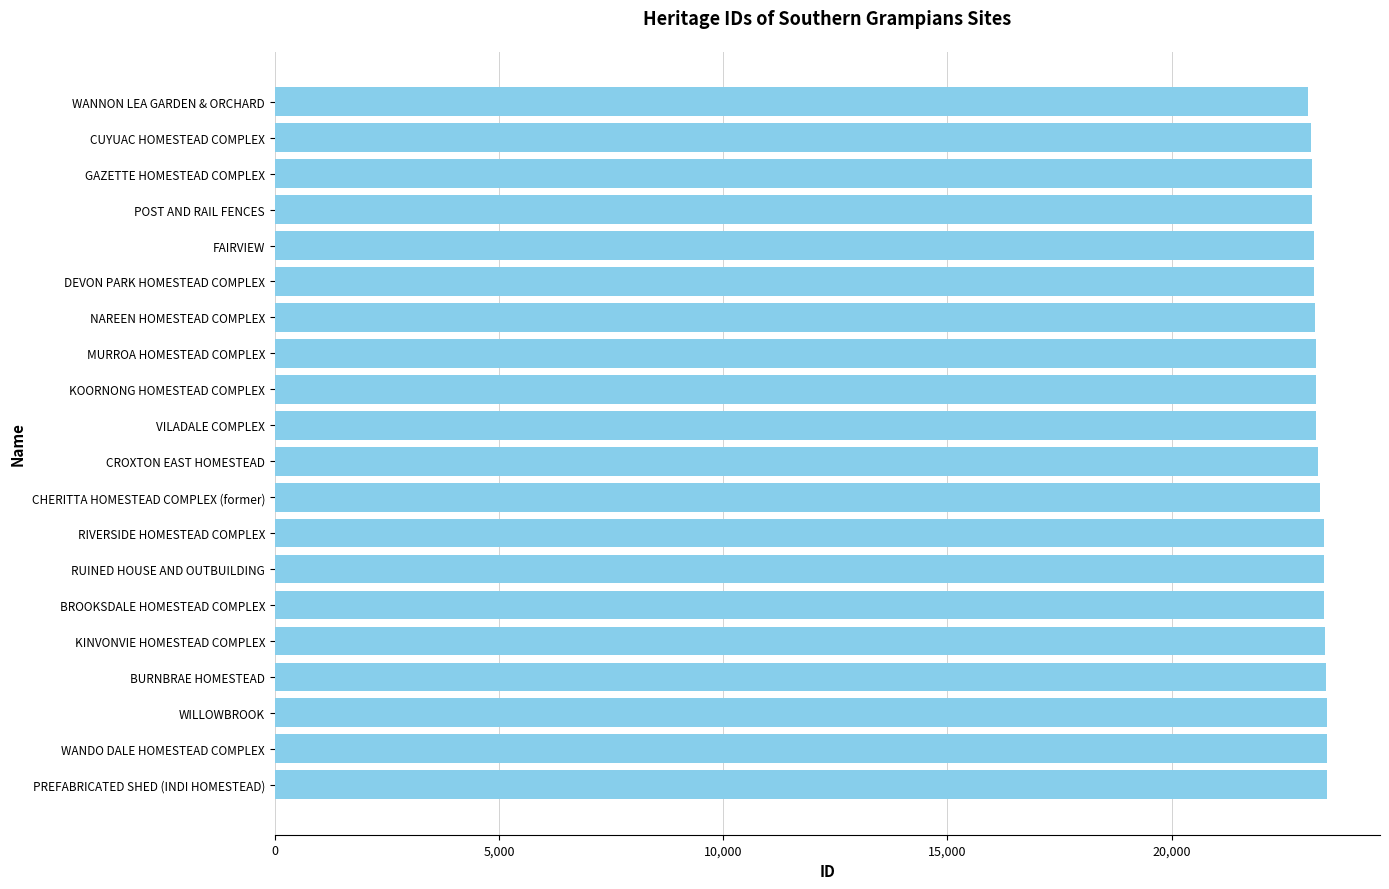

What is the ratio of the value at NAREEN HOMESTEAD COMPLEX to the value at BURNBRAE HOMESTEAD?

1.0